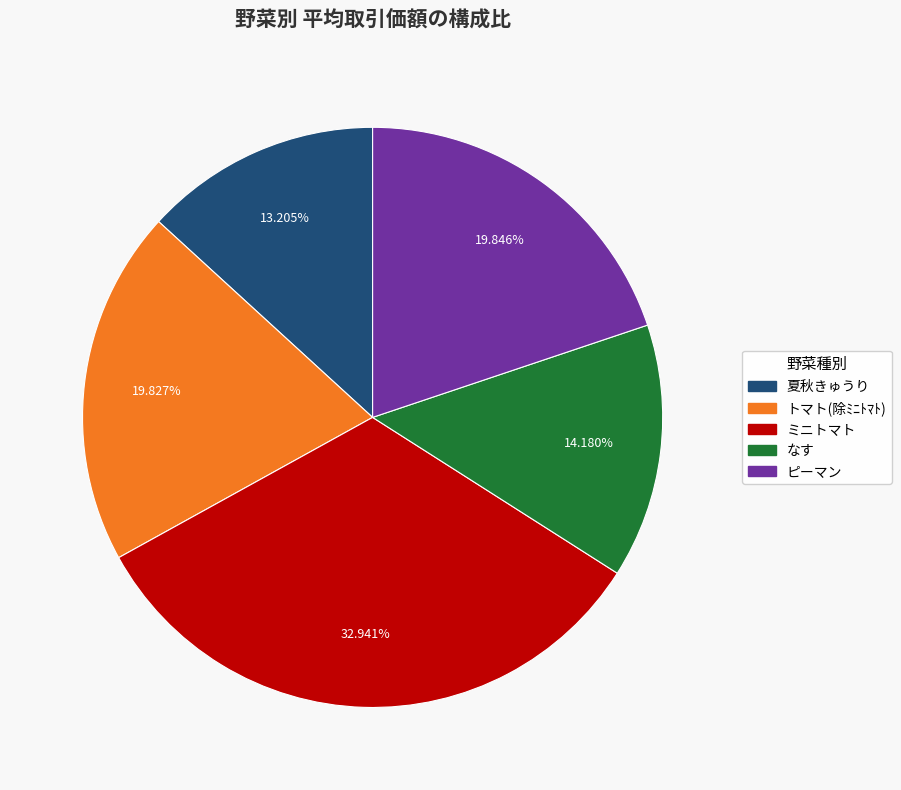

Count the number of slices in the pie.

5